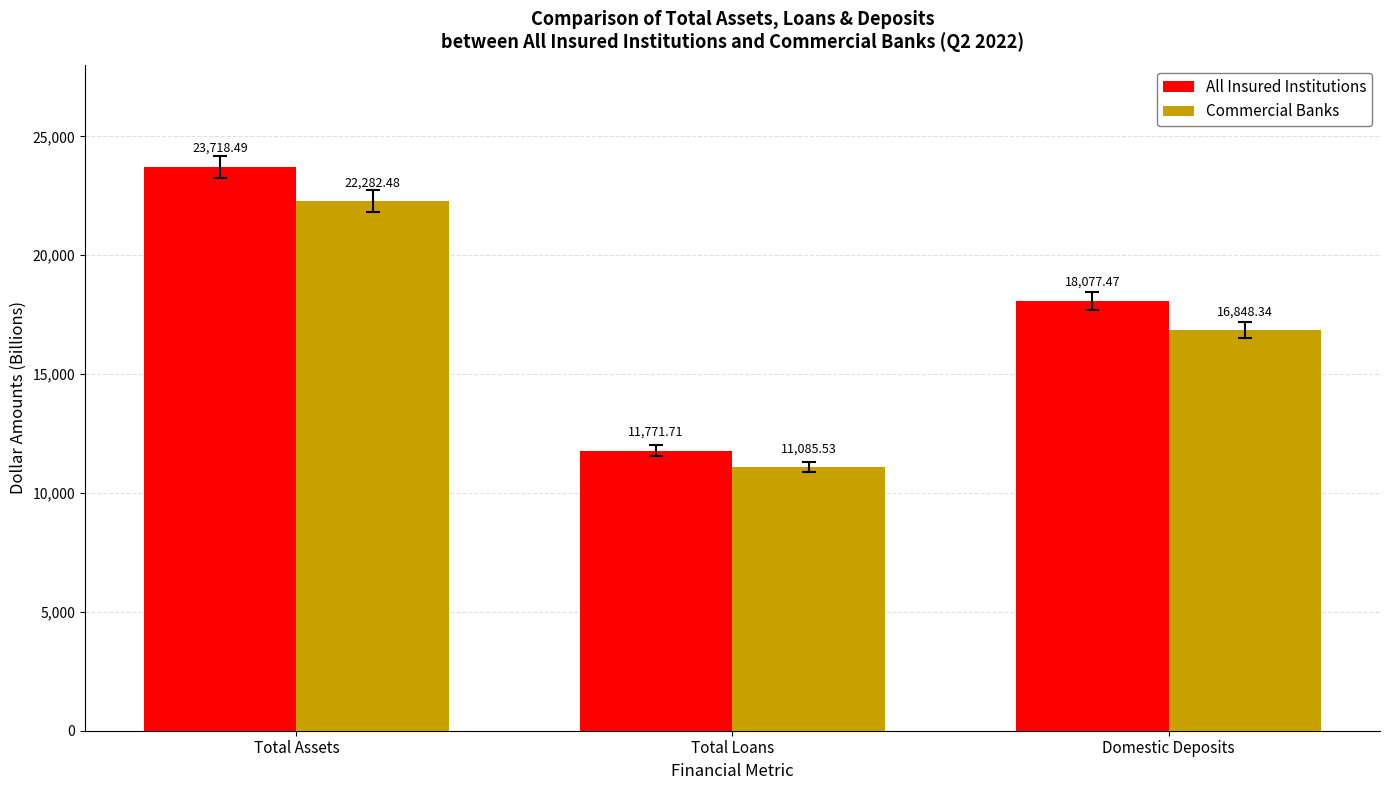

What is the label of the 3rd bar from the left?

Domestic Deposits